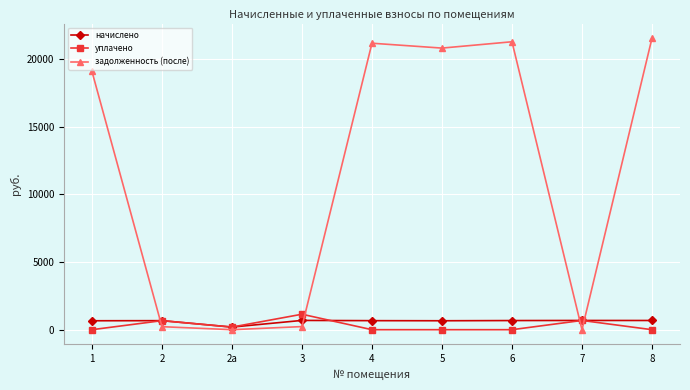

The value of задолженность (после) at 7 is 0.0. True or false?

True